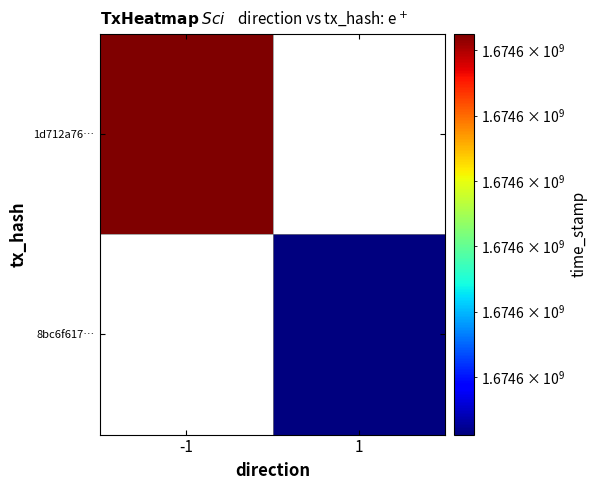

Rank the series by their maximum value, from highest to lowest.

1d712a76…, 8bc6f617…